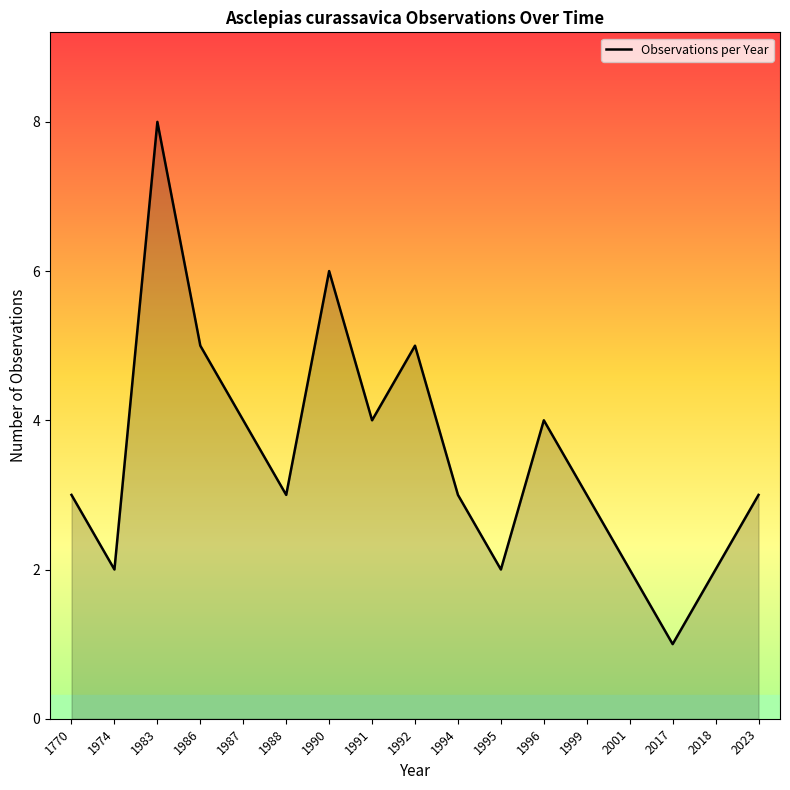

Is it true that the value at 2017 is 0?

False